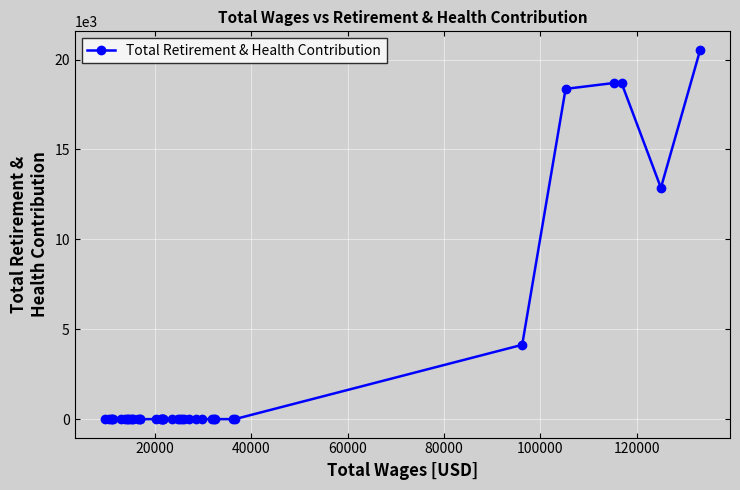

What is the greatest value displayed?

20543